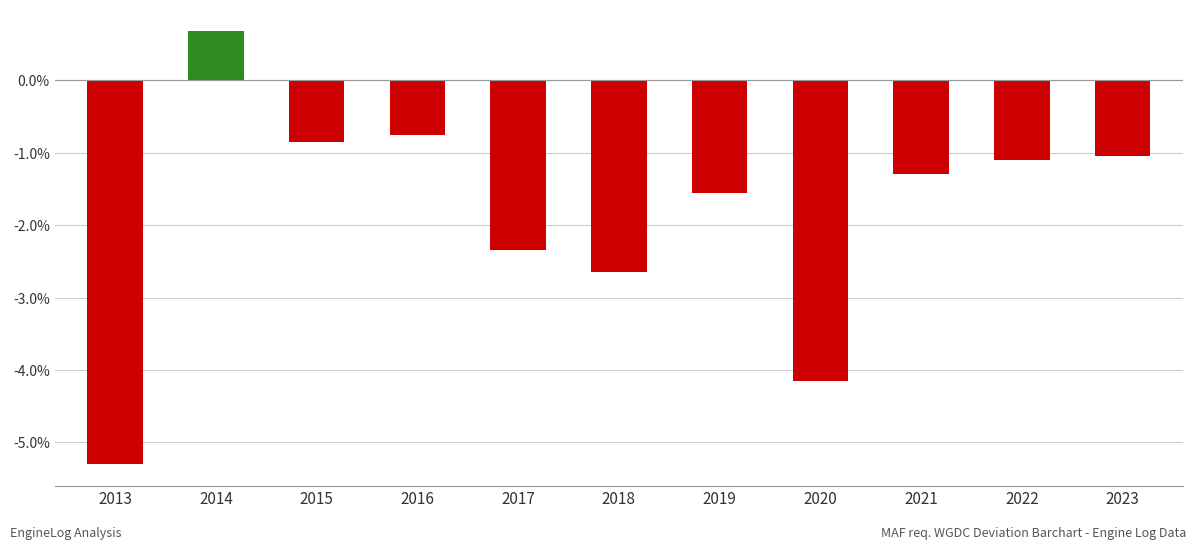

What is the value of the 9th bar from the left?

-1.3